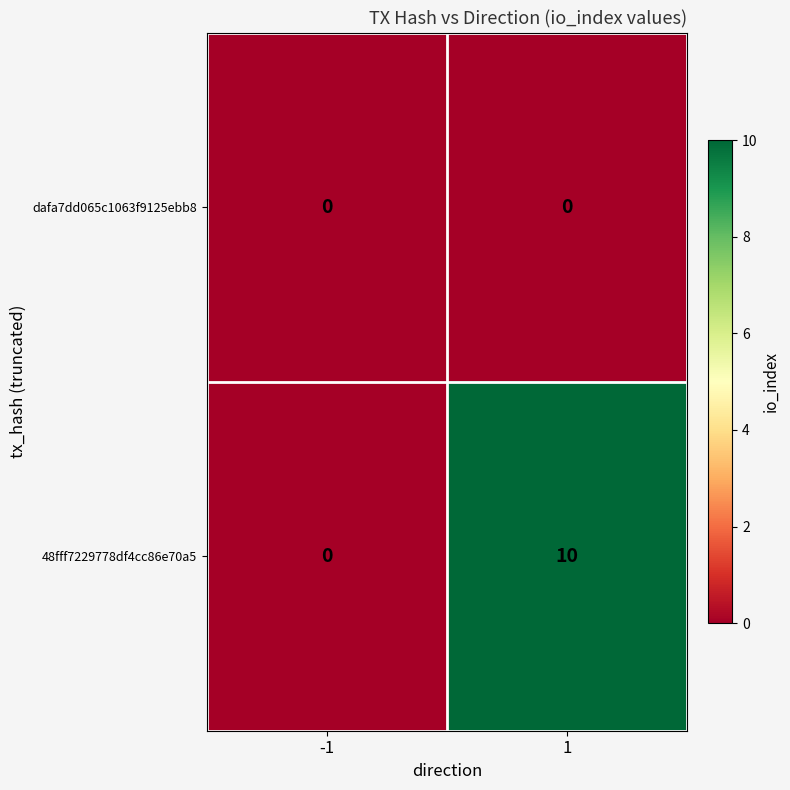

What is the greatest value displayed?

10